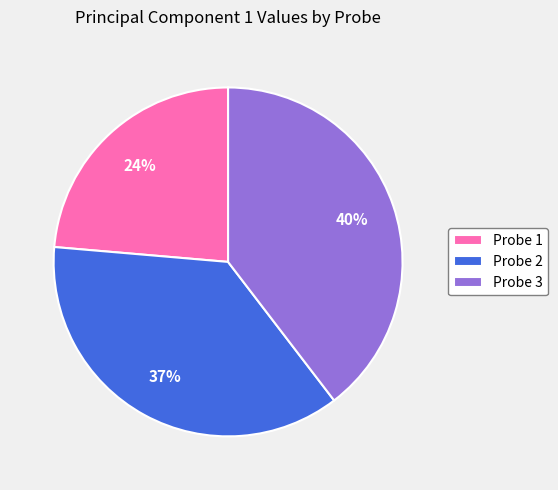

To the nearest percent, what is the difference between the largest and smallest slice percentages?

16%